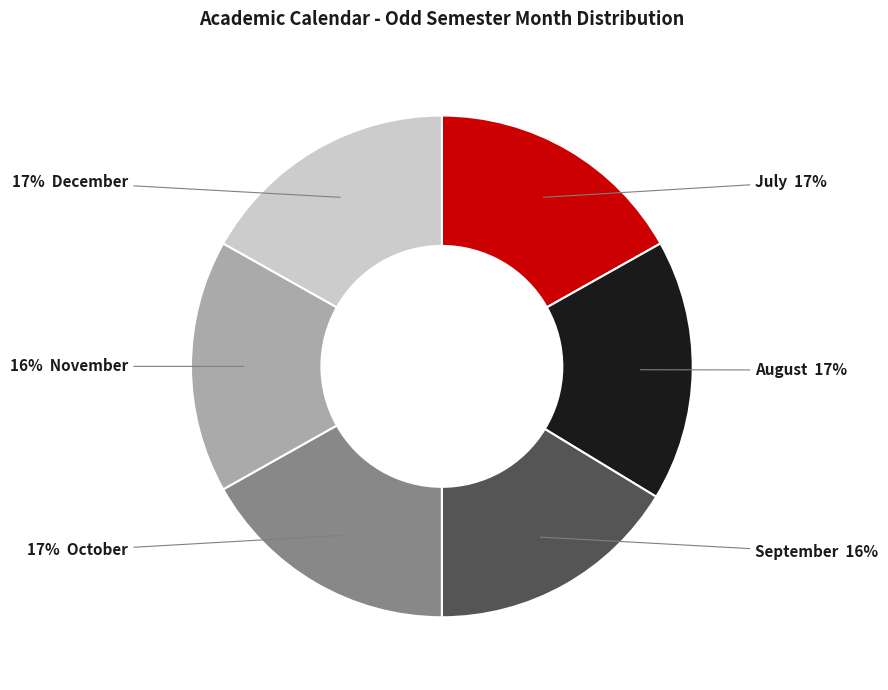

To the nearest percent, what is the difference between the largest and smallest slice percentages?

1%